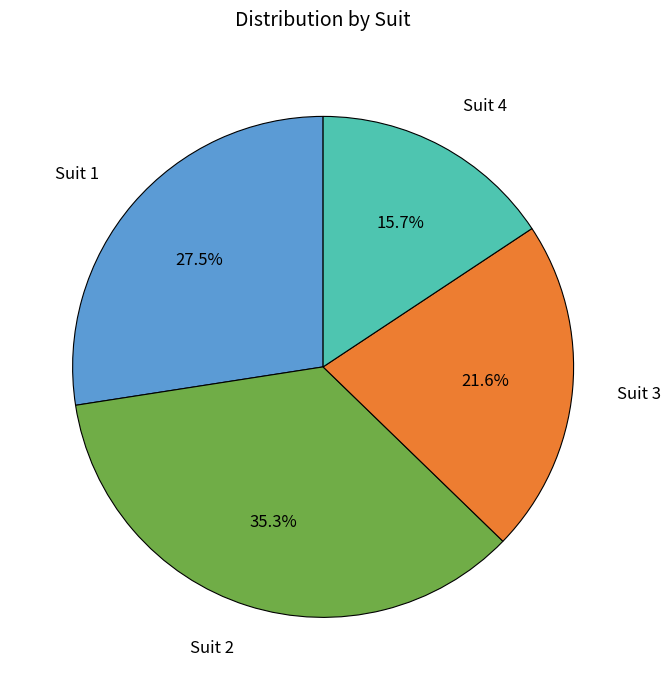

To the nearest percent, what is the average slice percentage?

25%